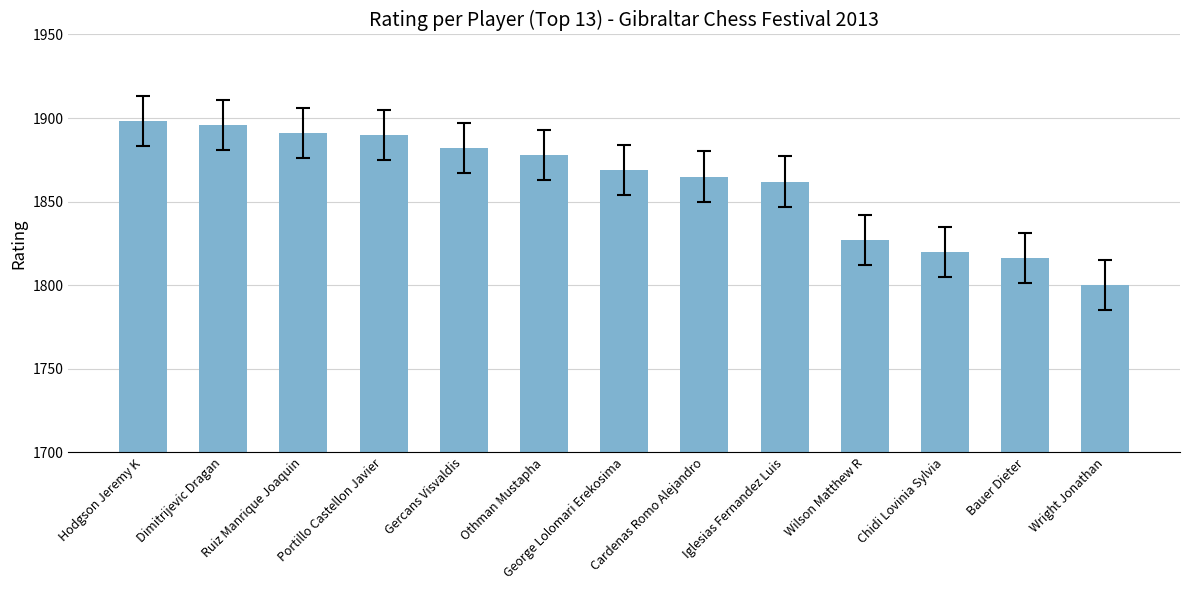

Does the chart contain any negative values?

No